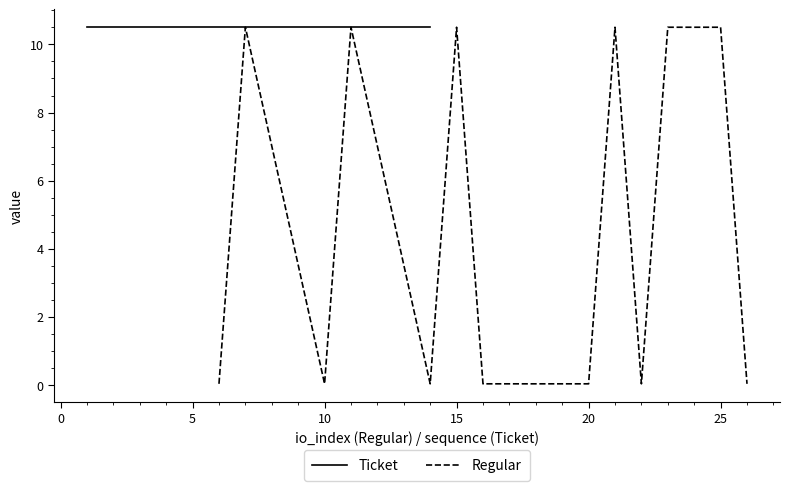

What is the value of the Ticket point at the 12th from the left?

10.5